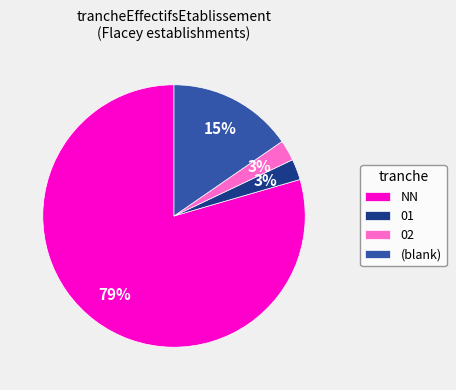

How many segments does this pie chart have?

4